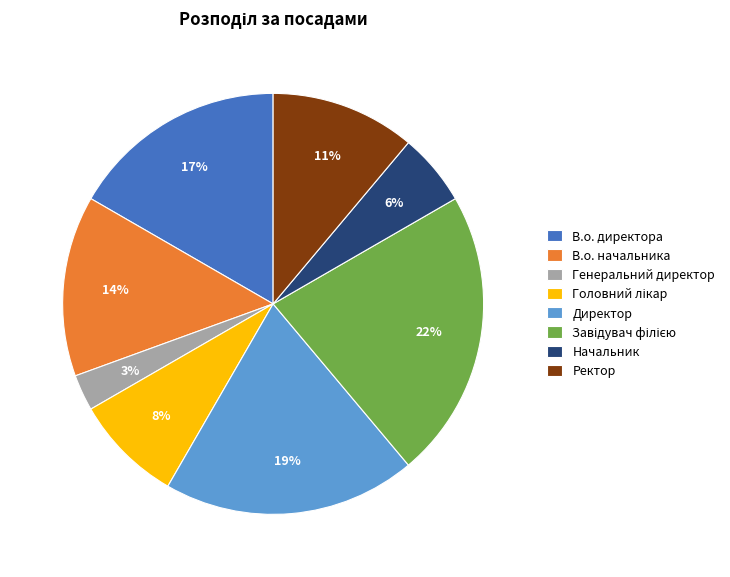

Which category has the smallest portion of the pie?

Генеральний директор